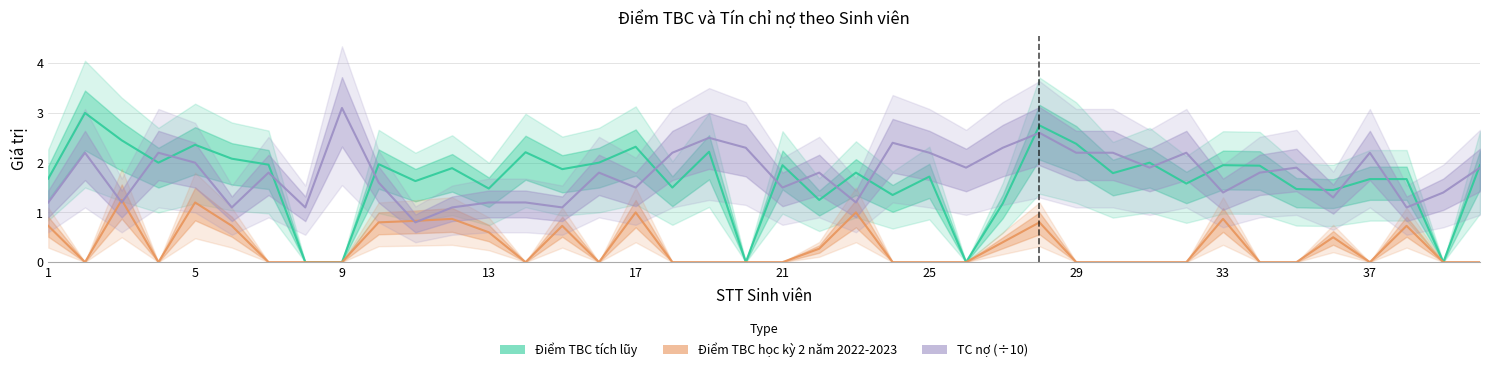

How many categories are shown in the chart?

40